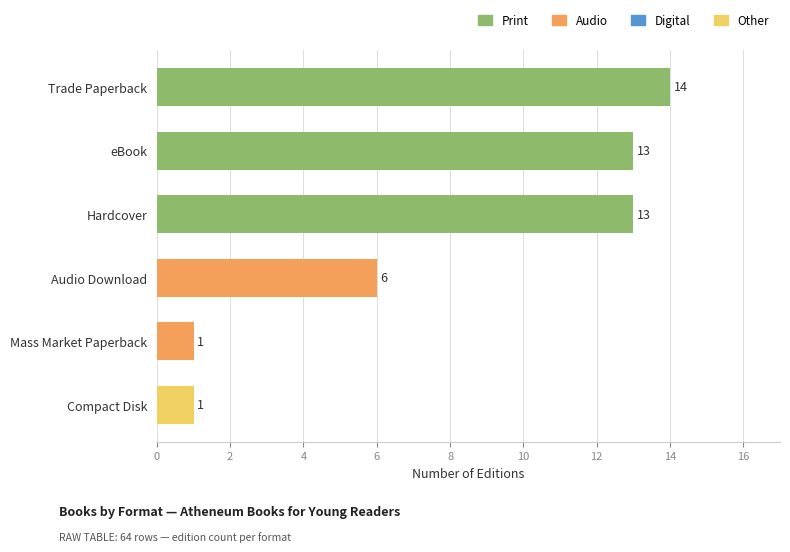

What is the ratio of the value at Hardcover to the value at eBook?

1.0